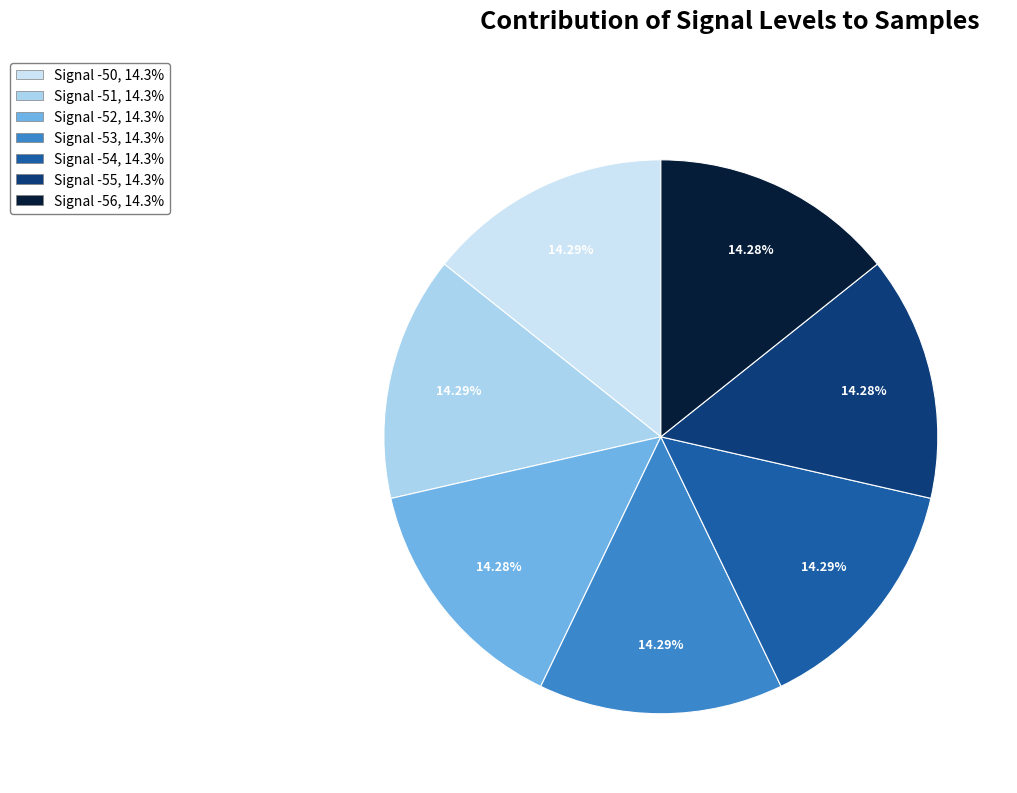

Is the sum of Signal -53 and Signal -50 greater than half?

No